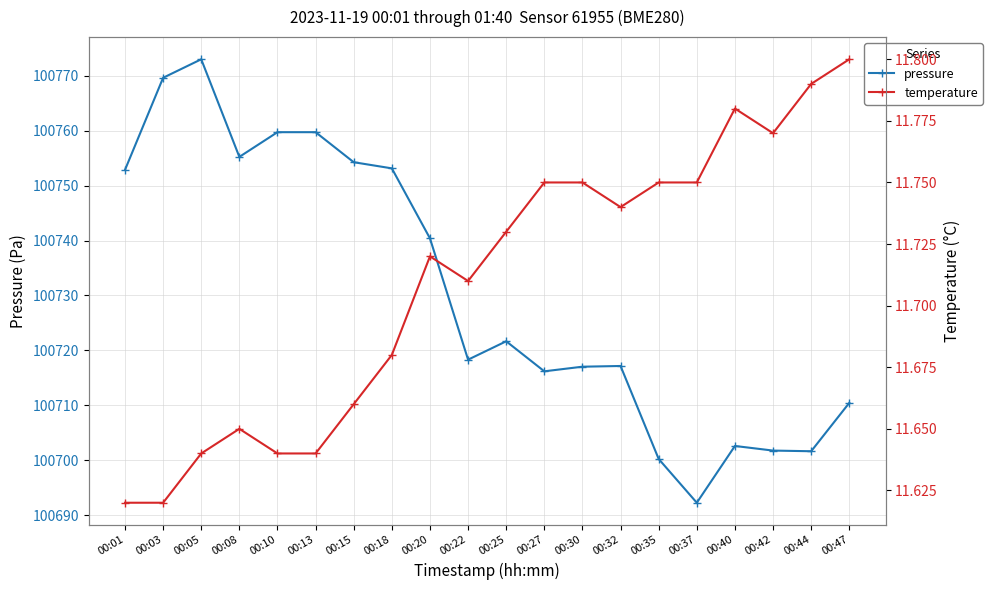

What is the sum of all temperature values?

234.2